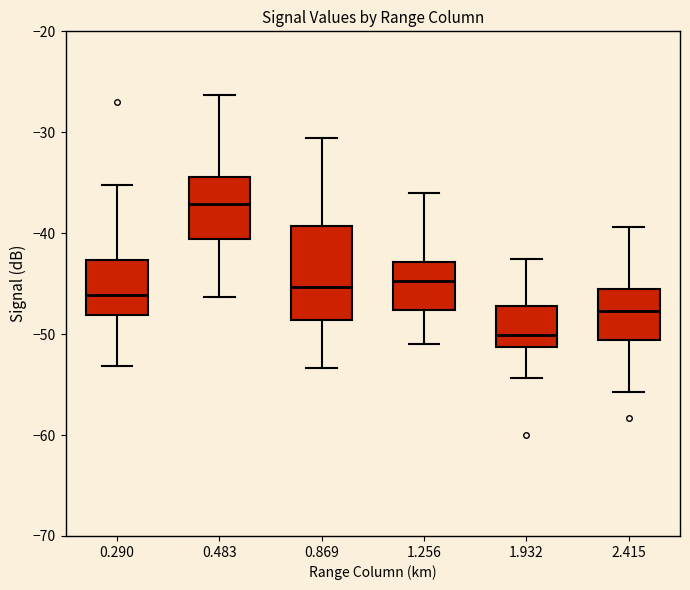

Comparing the boxes themselves (not the whiskers), which one is the tallest?

0.869